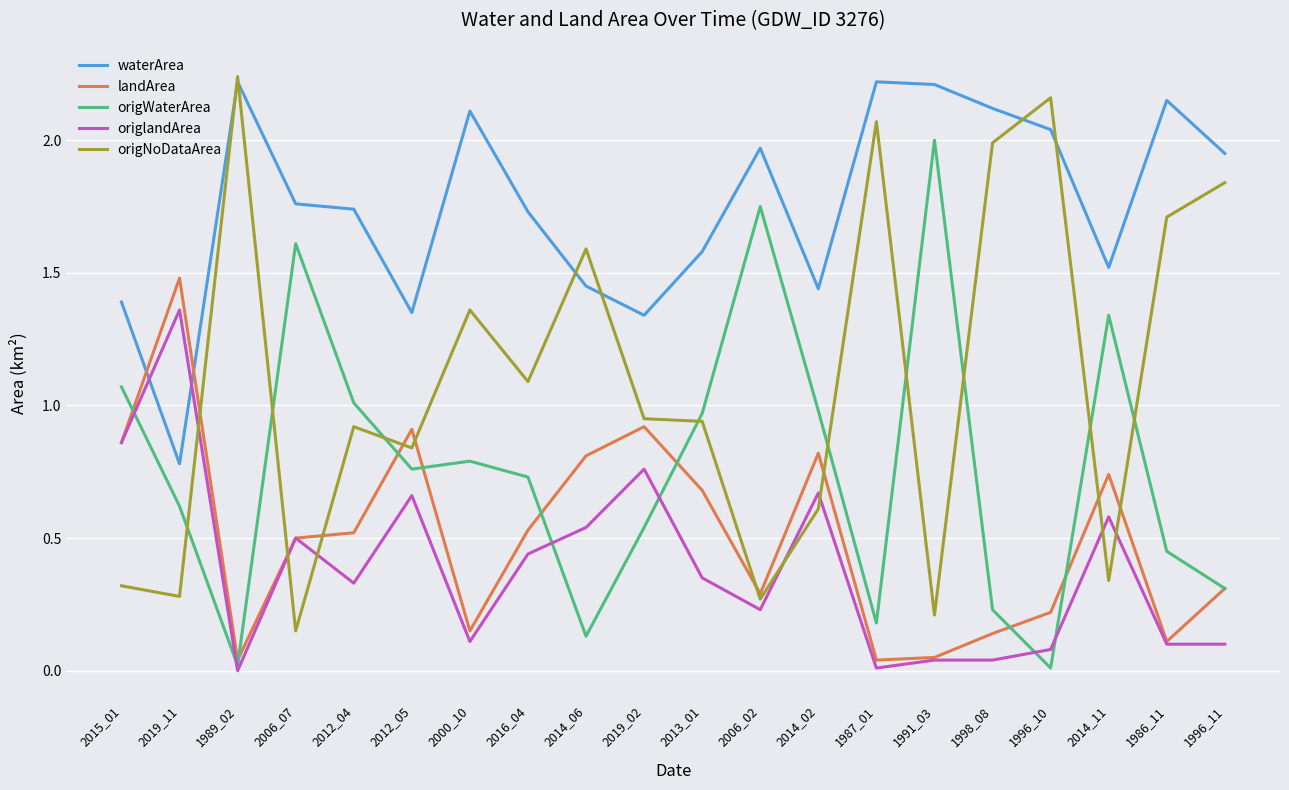

Which series has the largest total across all categories?

waterArea